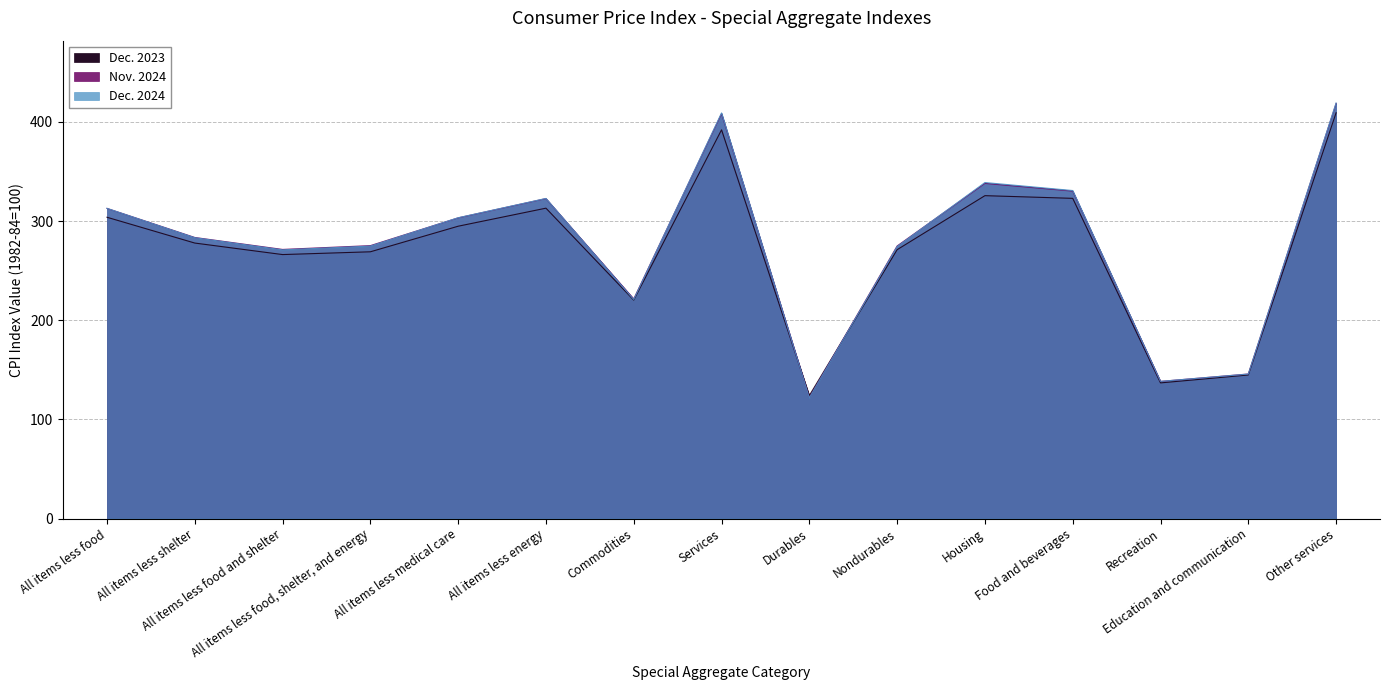

Reading left to right, extract all data points from this chart.

Dec. 2023: All items less food=303.9	All items less shelter=277.8	All items less food and shelter=266.2	All items less food, shelter, and energy=269.0	All items less medical care=294.8	All items less energy=313.0	Commodities=220.3	Services=392.0	Durables=124.1	Nondurables=271.2	Housing=325.6	Food and beverages=322.9	Recreation=136.8	Education and communication=144.8	Other services=409.3
Nov. 2024: All items less food=312.8	All items less shelter=283.5	All items less food and shelter=271.4	All items less food, shelter, and energy=275.2	All items less medical care=303.3	All items less energy=322.7	Commodities=221.5	Services=408.4	Durables=122.1	Nondurables=274.9	Housing=338.0	Food and beverages=330.3	Recreation=138.3	Education and communication=145.8	Other services=418.6
Dec. 2024: All items less food=312.8	All items less shelter=283.2	All items less food and shelter=271.0	All items less food, shelter, and energy=274.8	All items less medical care=303.4	All items less energy=322.8	Commodities=220.9	Services=409.1	Durables=121.7	Nondurables=274.3	Housing=338.9	Food and beverages=330.8	Recreation=138.3	Education and communication=145.7	Other services=419.1